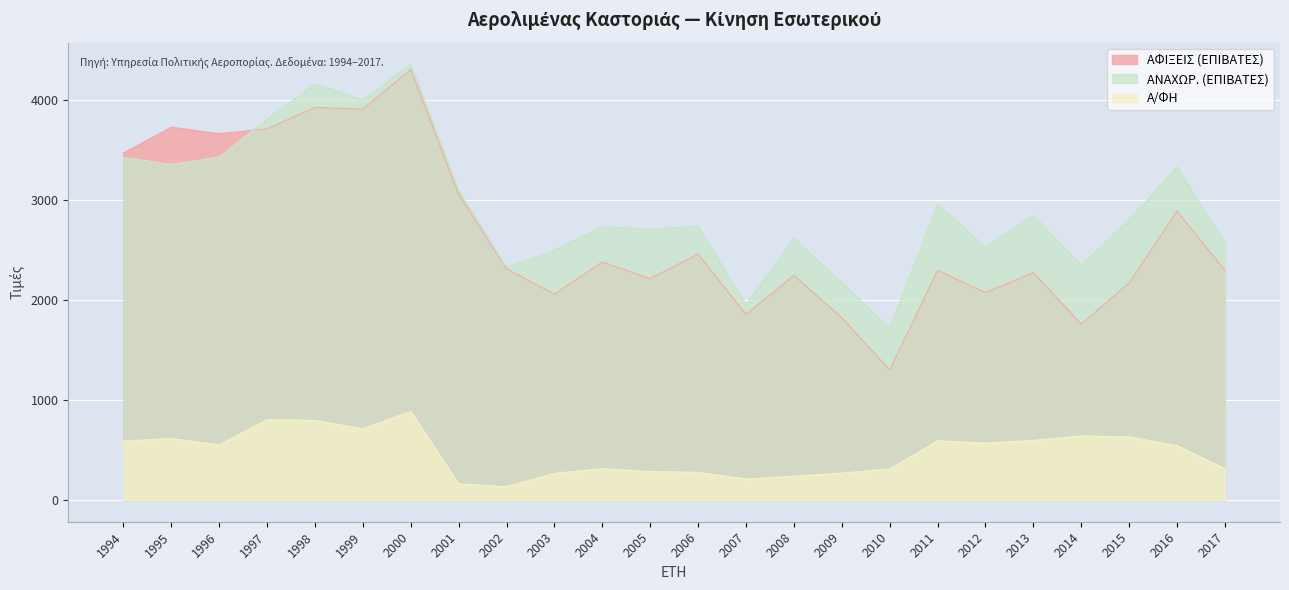

At how many categories does at least one series exceed 2541?

17